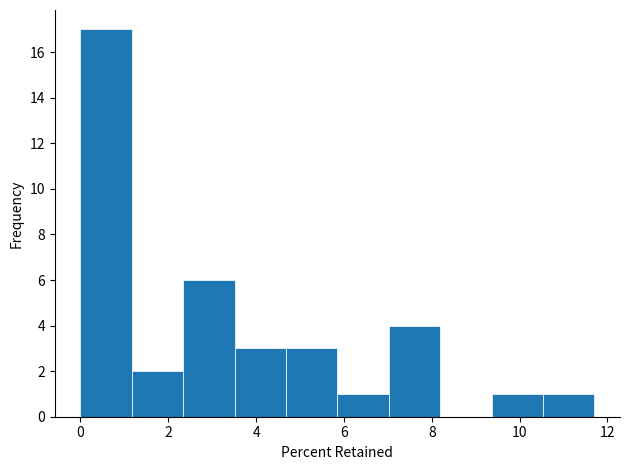

Reading left to right, transcribe this chart: for each bar, give the range it covers on the x-axis and its height. Neither the bar edges nor the heights are printed on the chart, so give them approximately, as read against the axes.

0.0 to 1.2: 17
1.2 to 2.4: 2
2.4 to 3.6: 6
3.6 to 4.6: 3
4.6 to 5.8: 3
5.8 to 7.0: 1
7.0 to 8.2: 4
8.2 to 9.4: 0
9.4 to 10.6: 1
10.6 to 11.8: 1